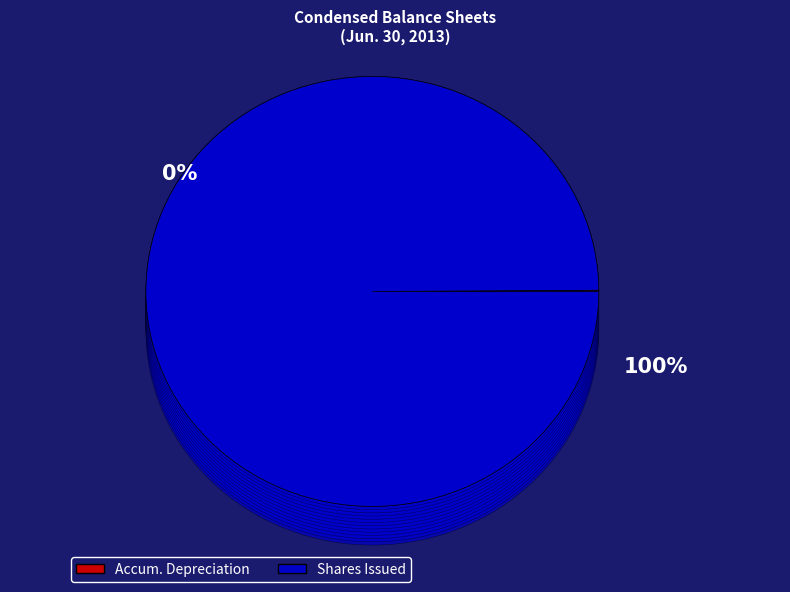

What is the smallest slice in the pie chart?

Property and equipment, accumulated depreciation